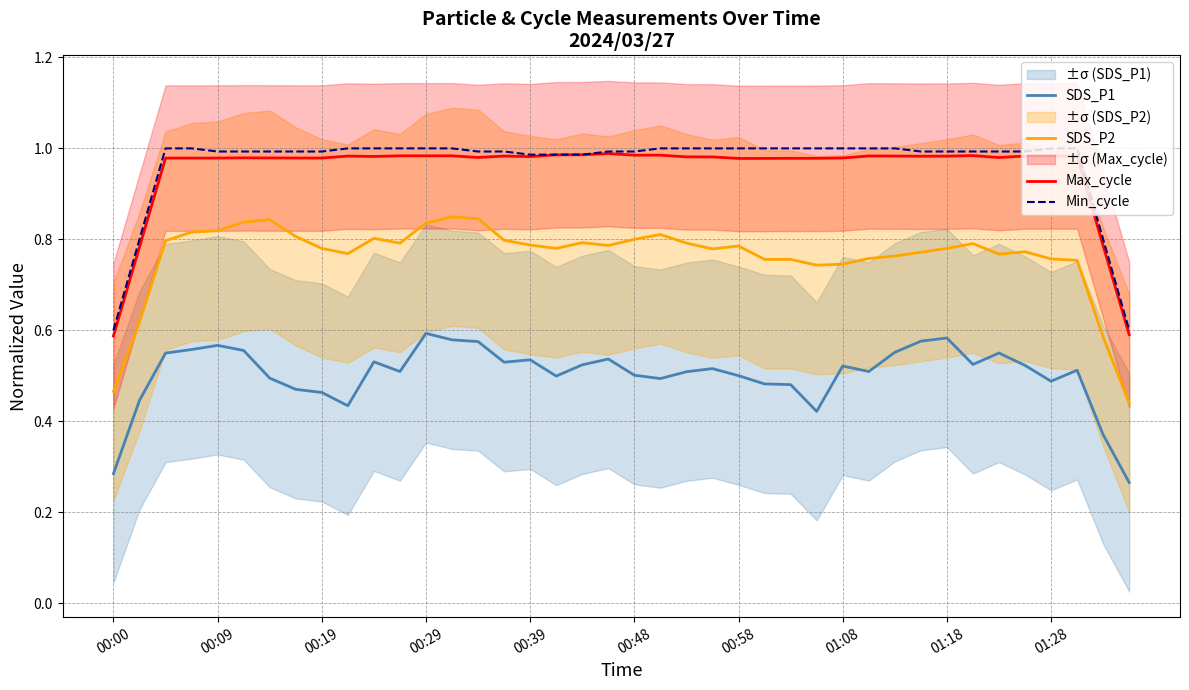

True or false: Max_cycle and SDS_P1 intersect in this chart.

False